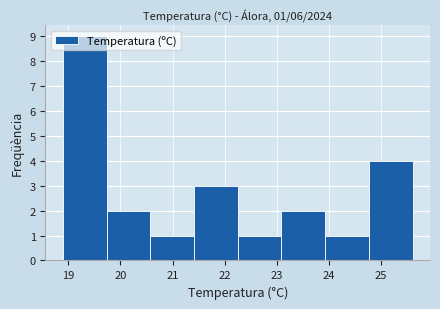

Which range on the x-axis has the tallest bar?

18.9 to 19.7